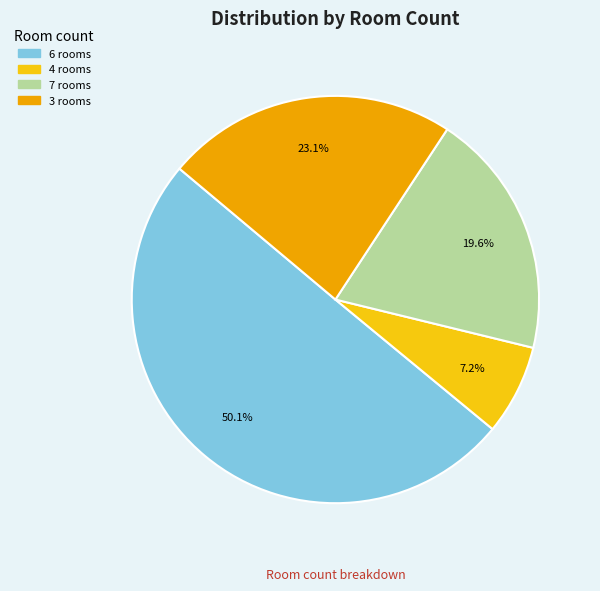

Count the number of slices in the pie.

4